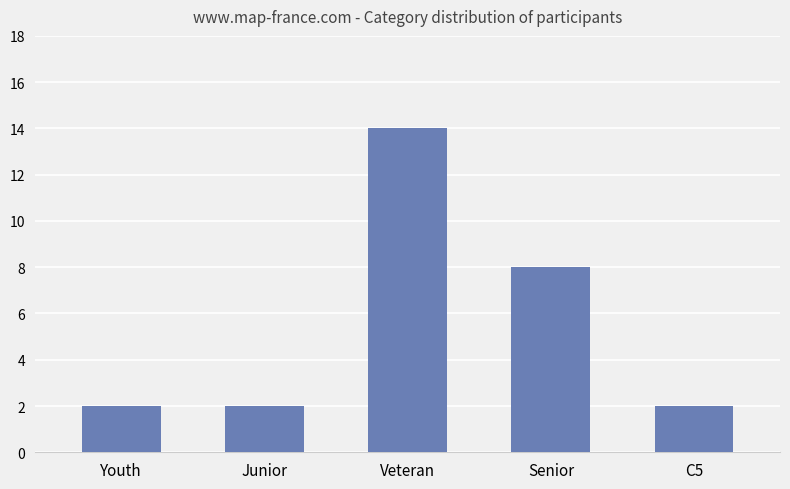

True or false: the data shows 2 at Junior.

True